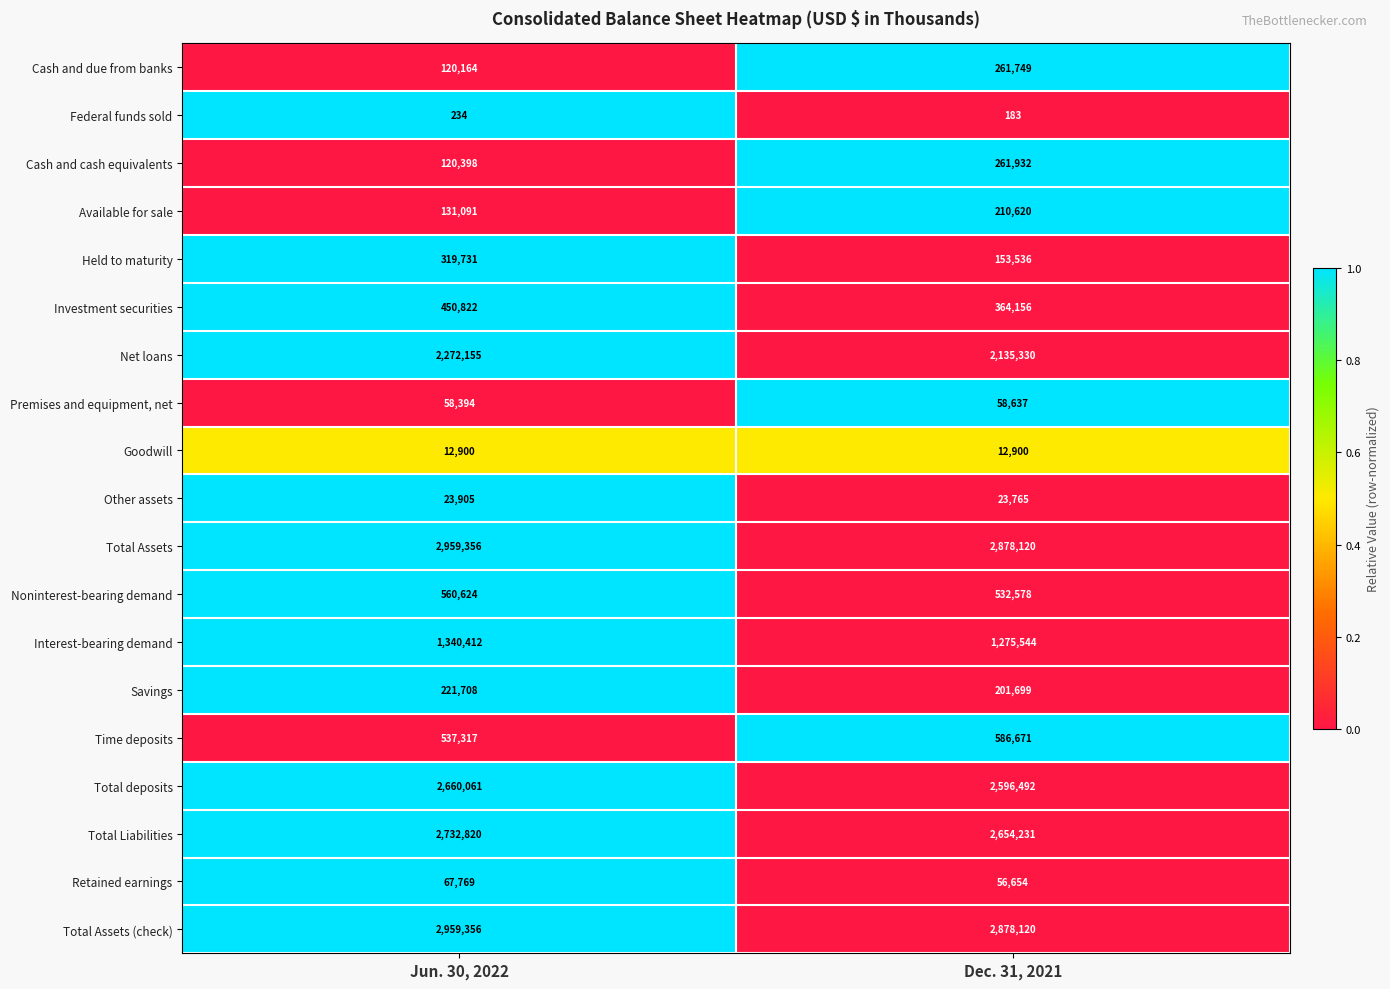

How many data points in Net loans are less than 2272155?

1